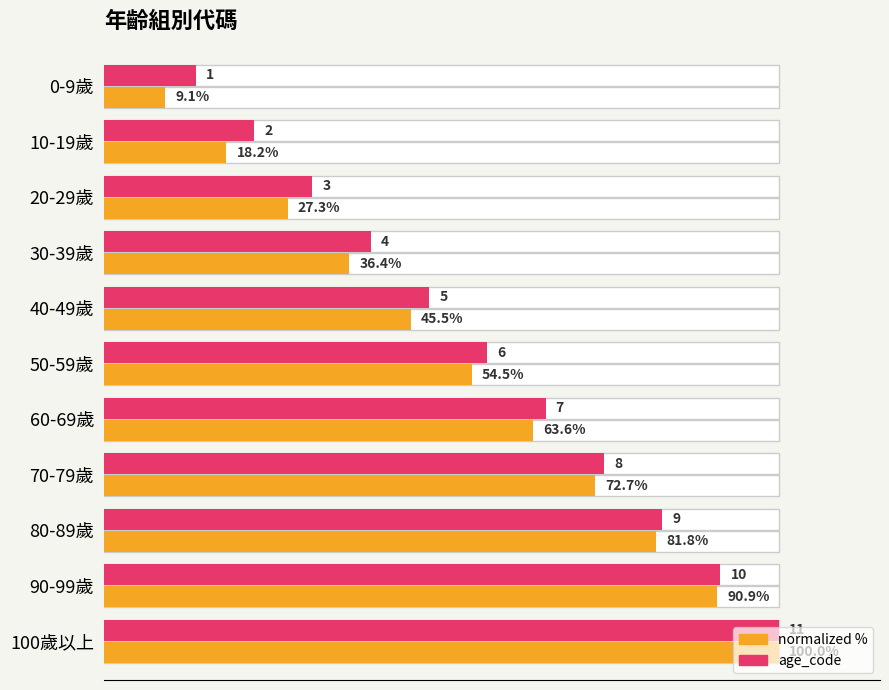

How many data points in age_code (normalized) are less than 54?

5